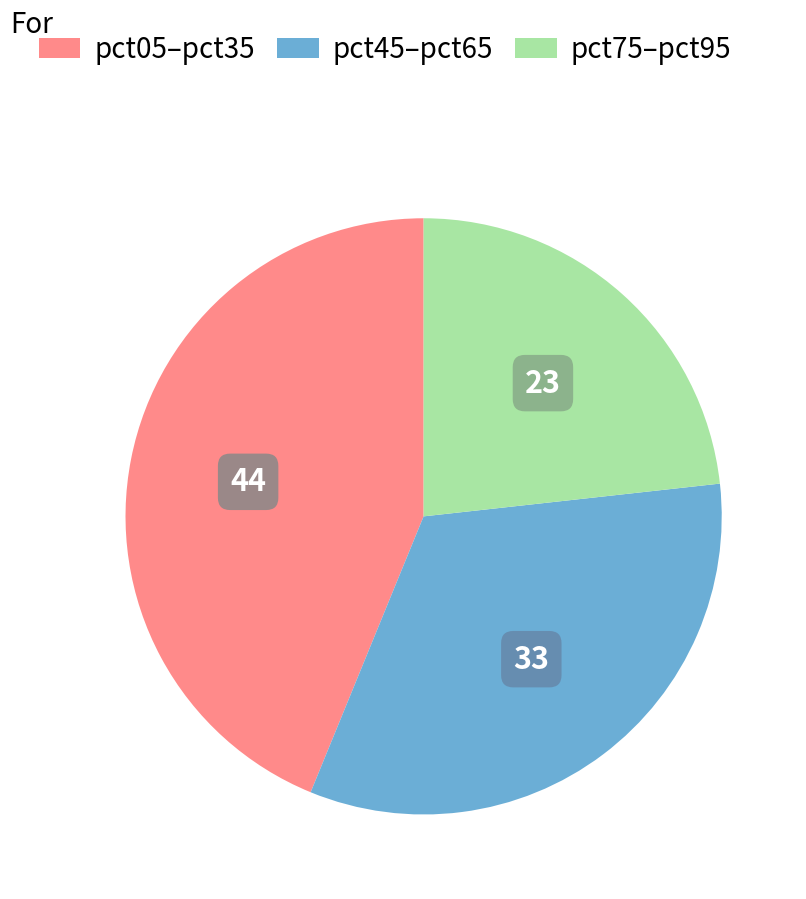

Is there any slice that represents more than half of the pie?

No